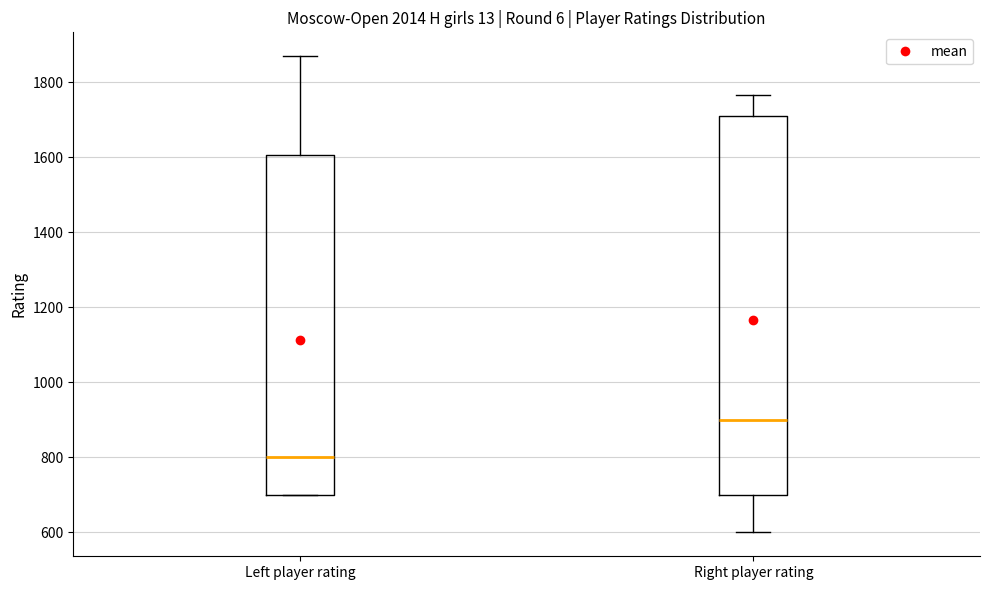

Reading left to right, transcribe this box plot: for each box, give where its median line is, the range the box spans, and where its two whiskers end, as read against the y-axis. The values are not printed on the chart, so give them approximately, as read against the axis.

Left player rating: median 800, box 700 to 1600, whiskers 700 to 1860
Right player rating: median 900, box 700 to 1720, whiskers 600 to 1760